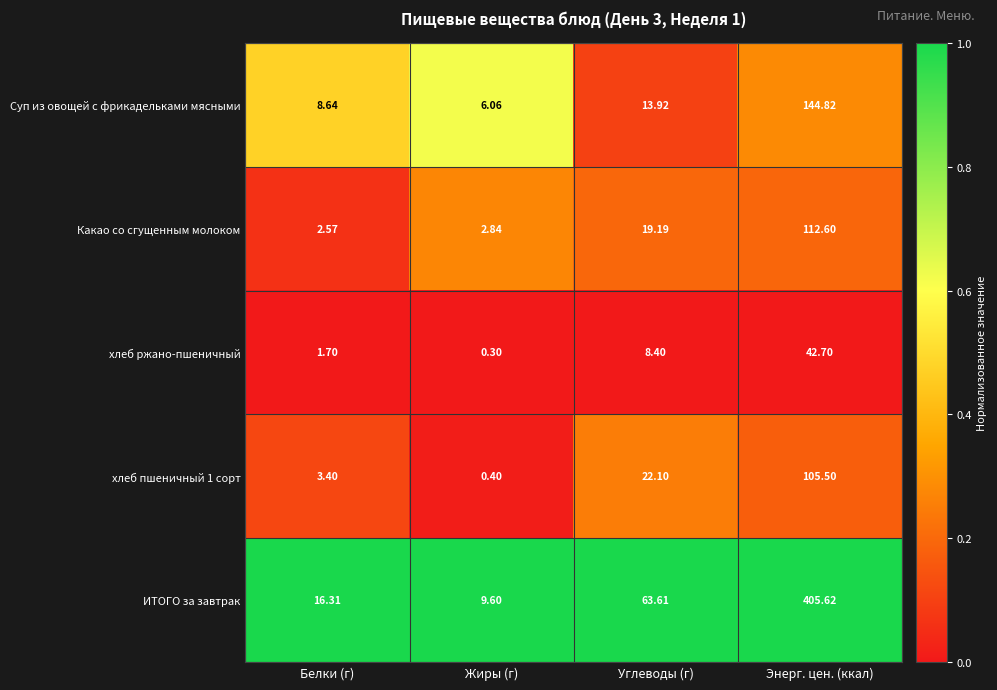

Which series has the largest total across all categories?

ИТОГО за завтрак